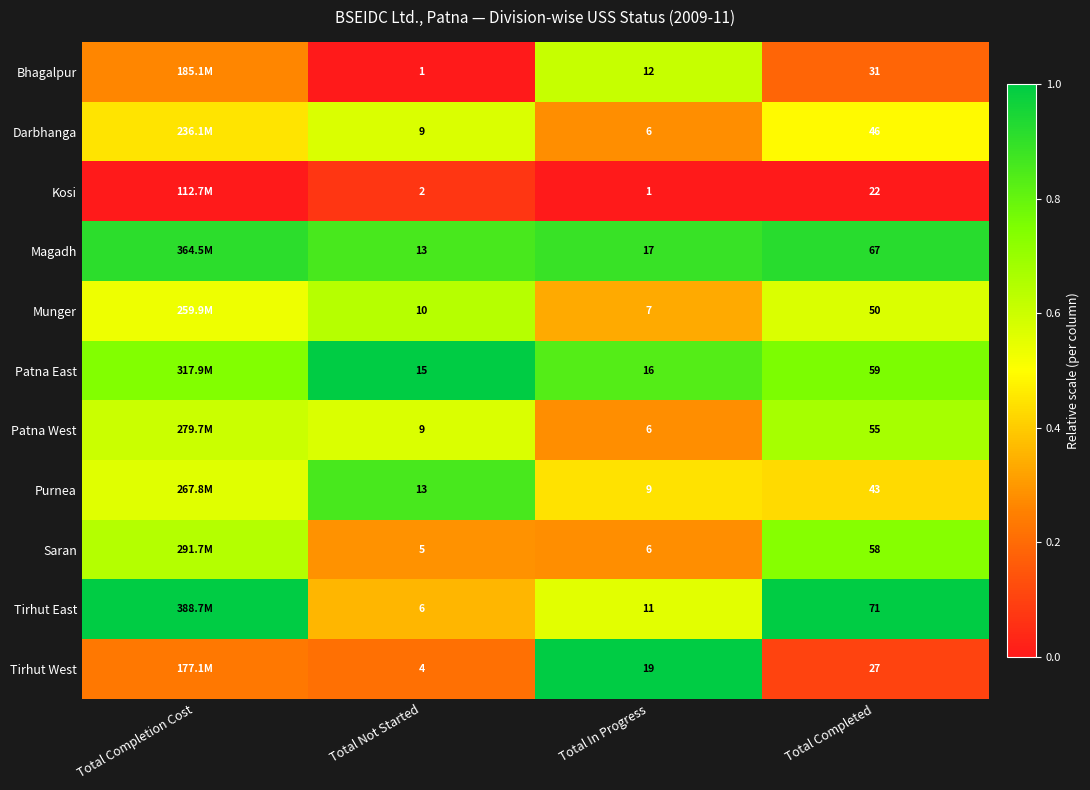

Which series changed the most between Total Not Started and Total Completed?

Tirhut East